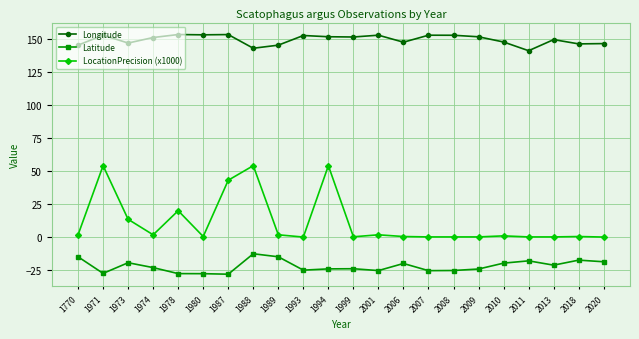

What is the value of the Longitude point at the 15th from the left?

152.5